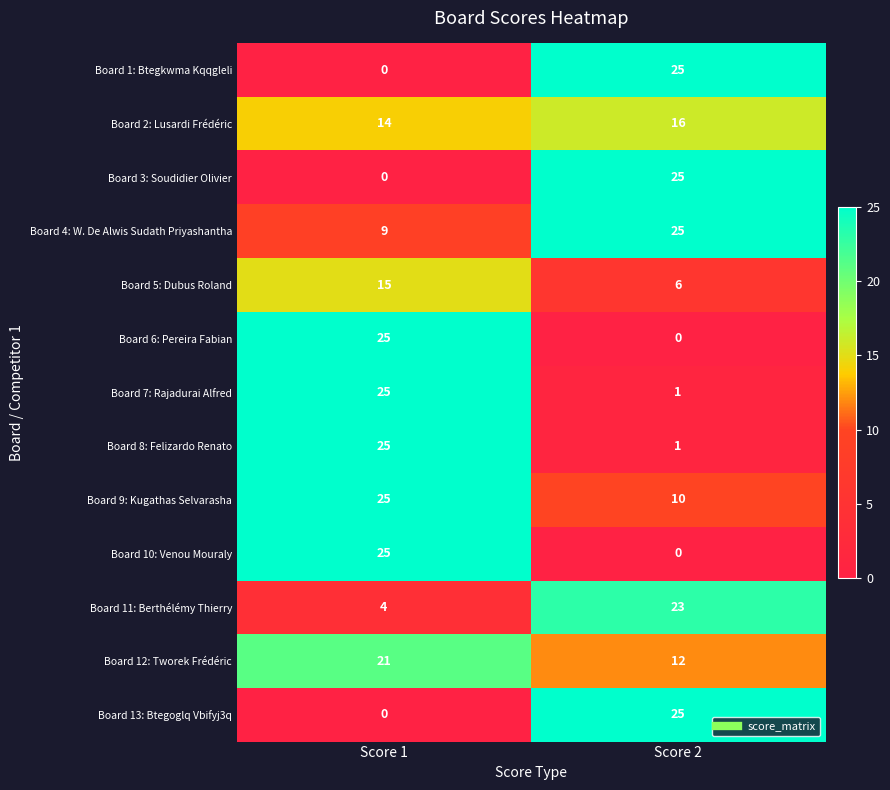

Rank the categories by Board 4: W. De Alwis Sudath Priyashantha value from highest to lowest.

Score 2, Score 1